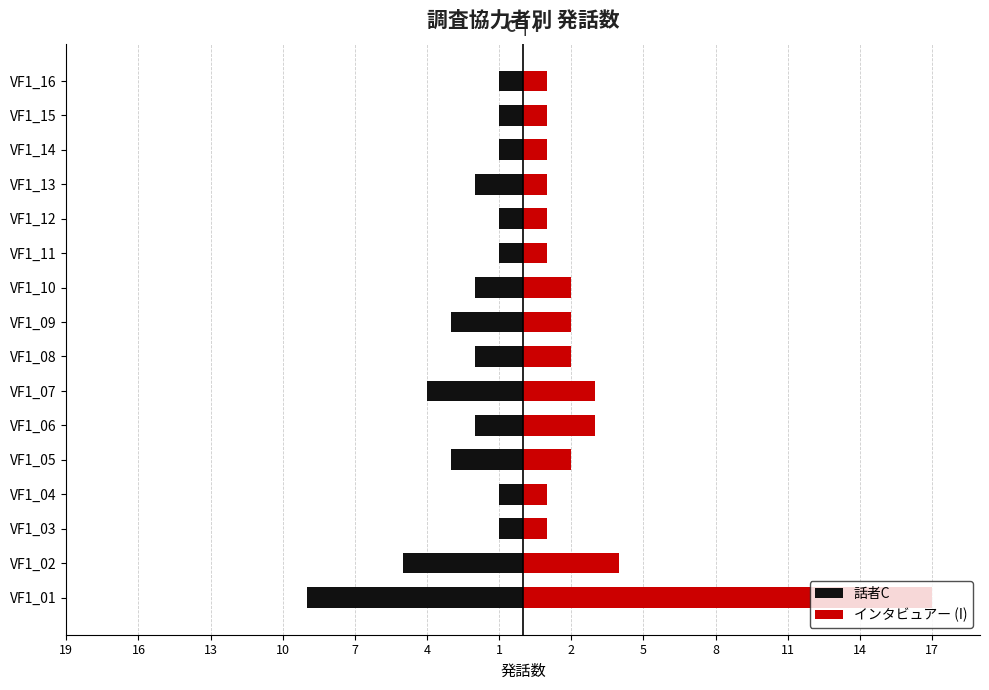

What is the sum of all 話者C values?

-39